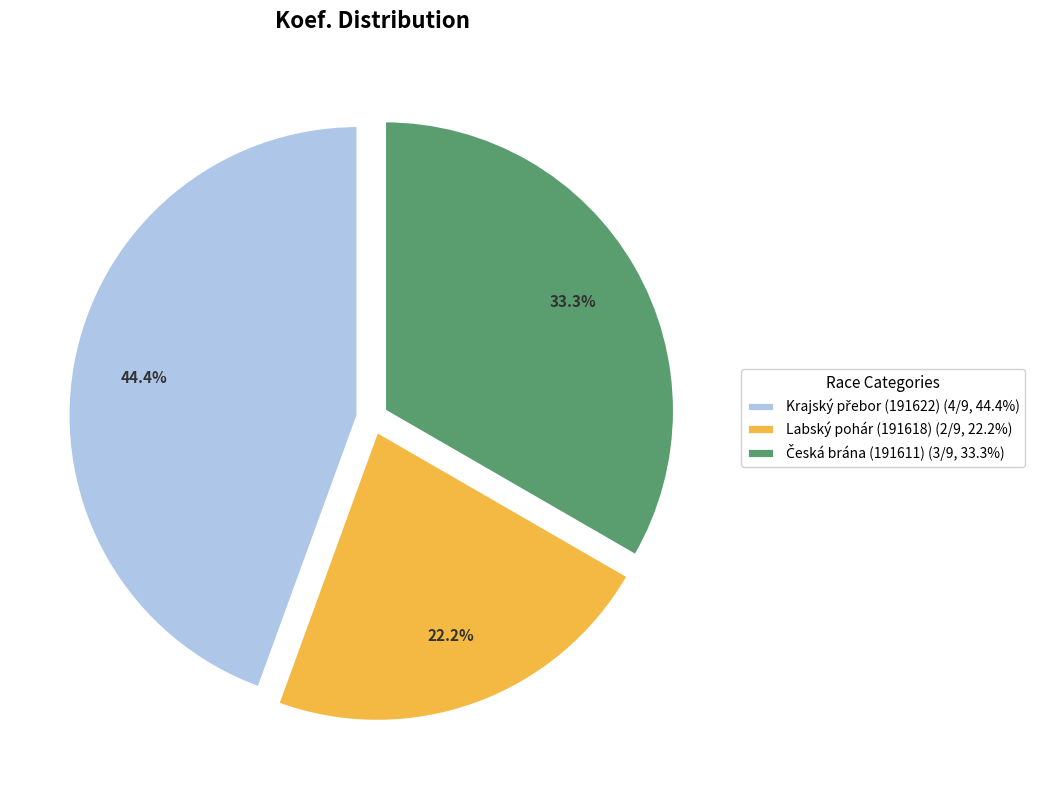

What percentage is NOT represented by Labský pohár (191618) (2/9, 22.2%)?

77.8%